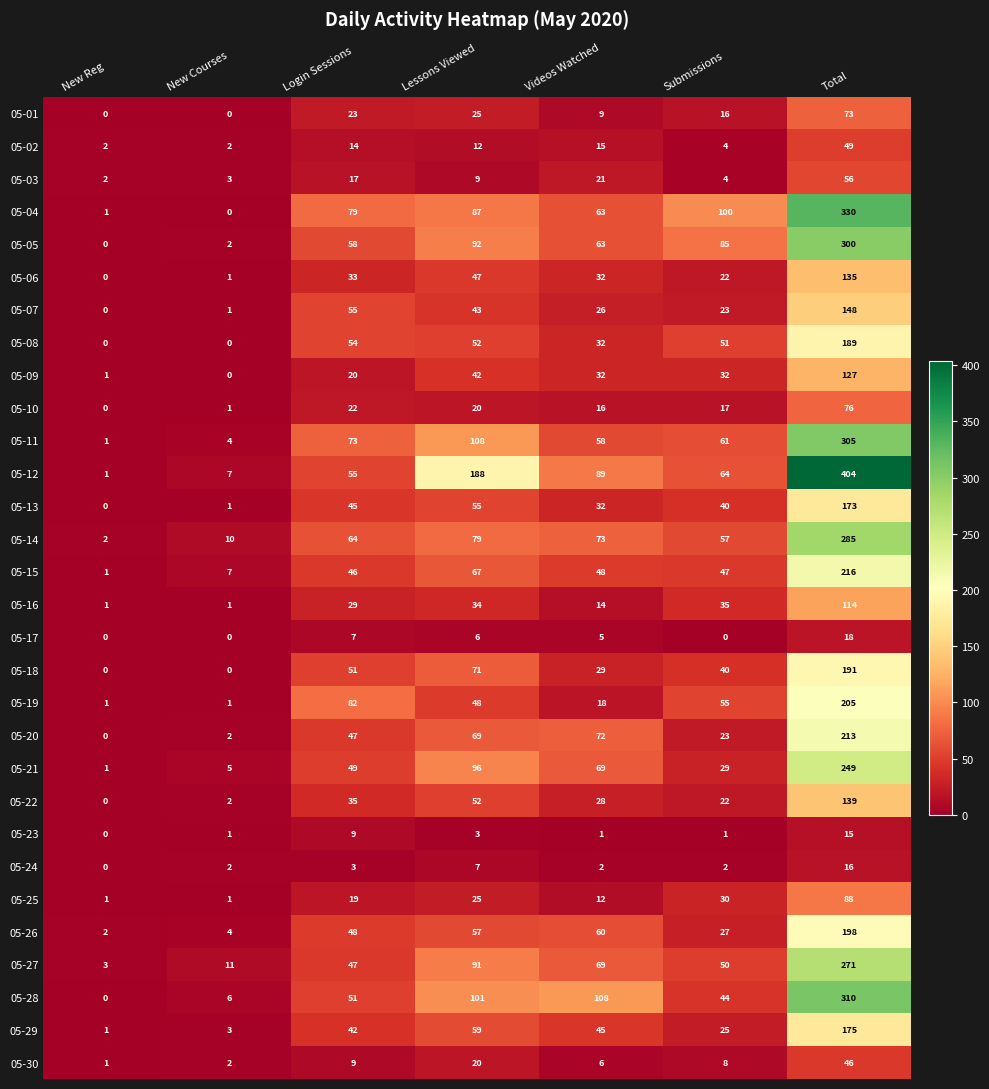

What is the difference between the second highest and second lowest values in the 05-24 series?

5